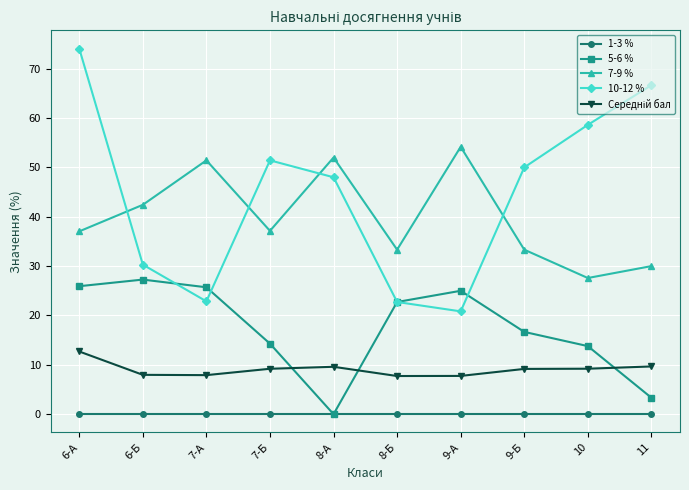

Read the 7-9 % value at 8-А.

52.0